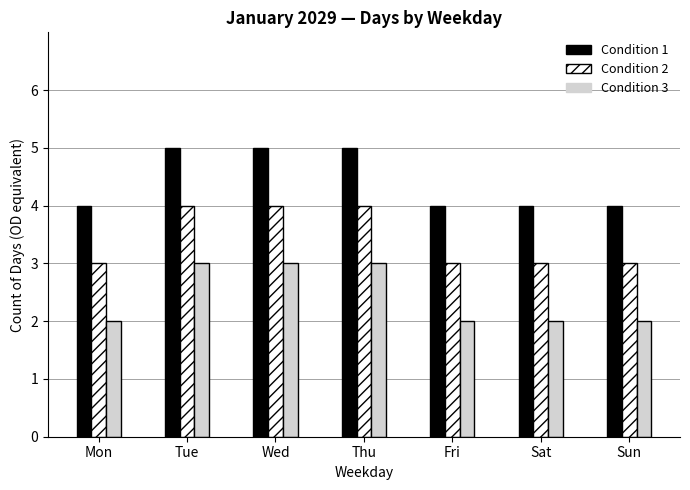

Reading left to right, transcribe all the data shown in this chart.

Condition 1: Mon=4	Tue=5	Wed=5	Thu=5	Fri=4	Sat=4	Sun=4
Condition 2: Mon=3	Tue=4	Wed=4	Thu=4	Fri=3	Sat=3	Sun=3
Condition 3: Mon=2	Tue=3	Wed=3	Thu=3	Fri=2	Sat=2	Sun=2